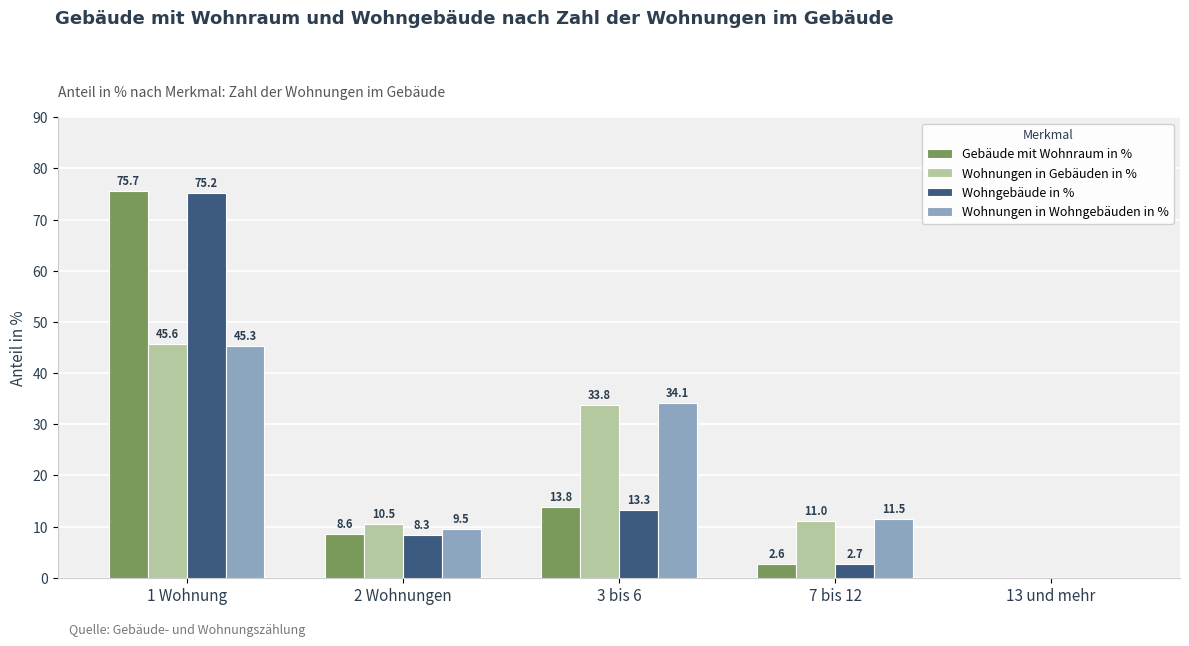

Which series has the largest total across all categories?

Wohnungen in Gebäuden in %